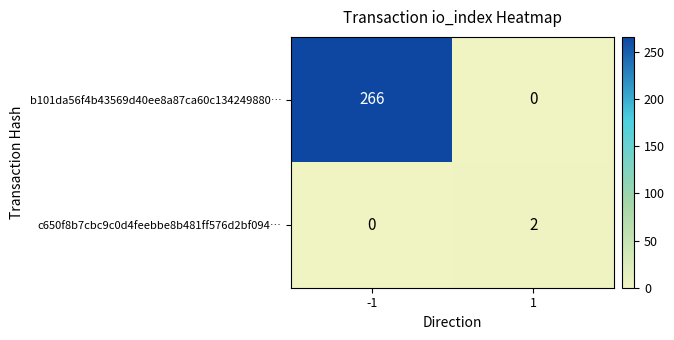

What is the difference between the b101da56f4b43569d40ee8a87ca60c134249880… values at 1 and -1?

266